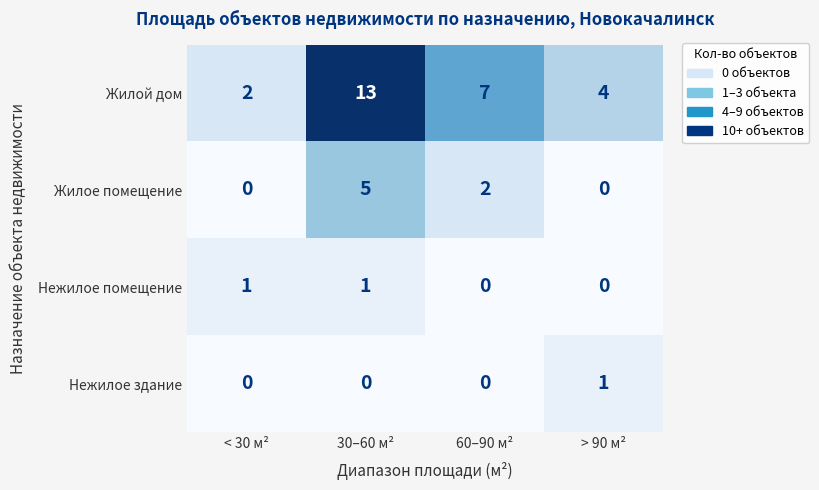

Which series has the largest range (max minus min)?

Жилой дом